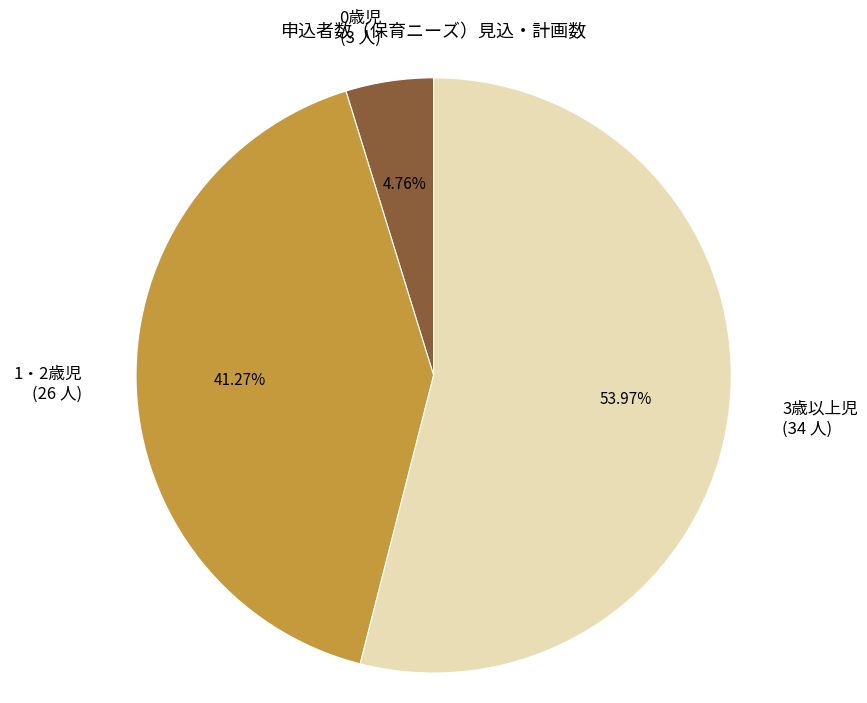

Rank the categories by value from highest to lowest.

3歳以上児, 1・2歳児, 0歳児